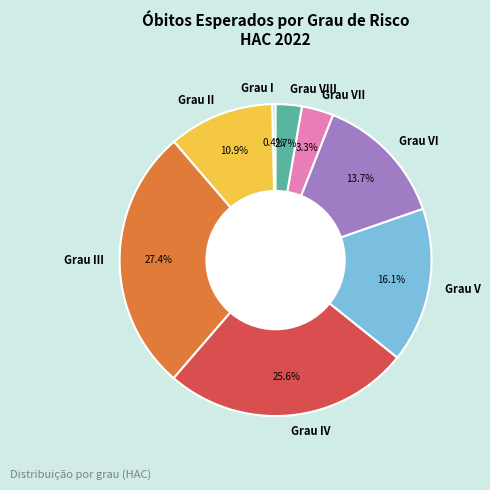

Rank the categories by value from lowest to highest.

Grau I, Grau VIII, Grau VII, Grau II, Grau VI, Grau V, Grau IV, Grau III